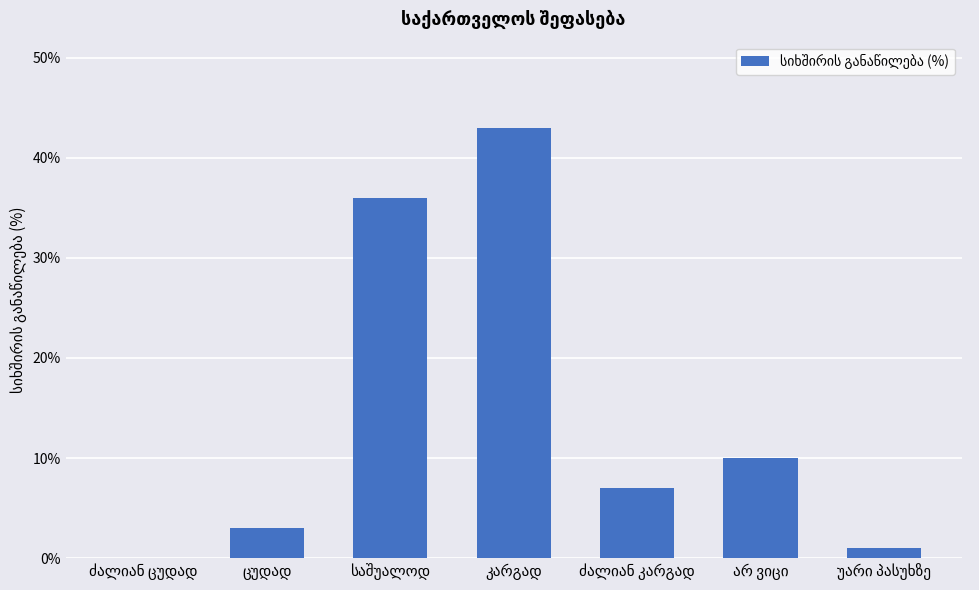

What is the greatest value displayed?

43